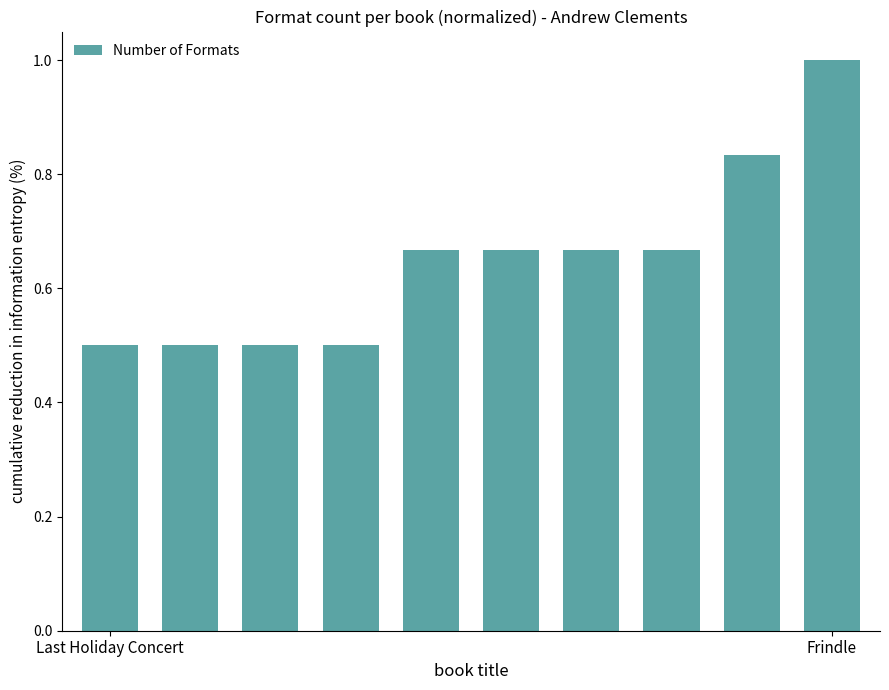

What is the value of the 1st bar from the left?

0.5